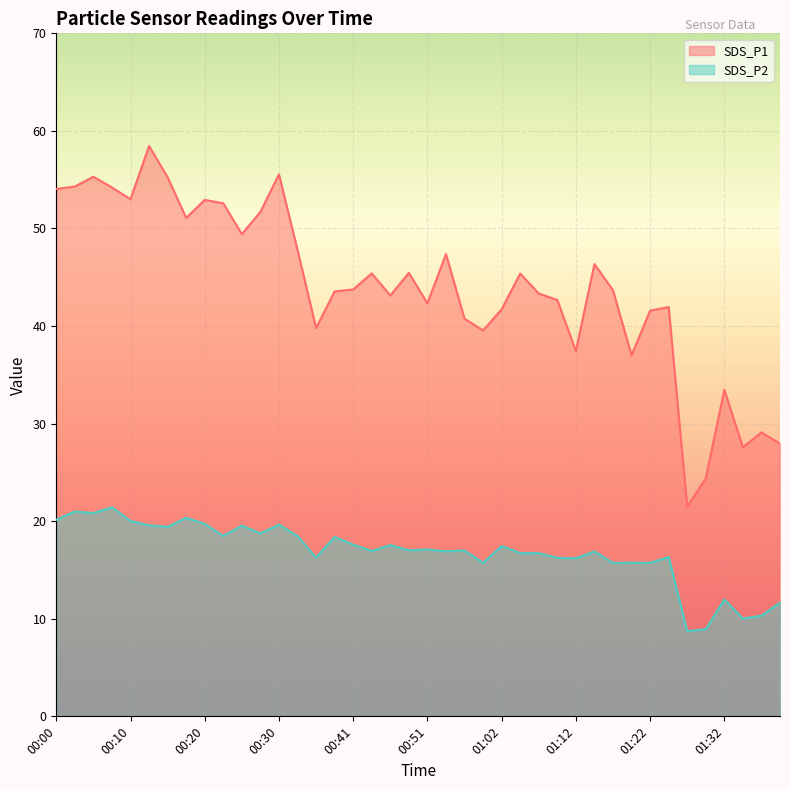

Reading left to right, extract all data points from this chart.

SDS_P1: 00:00=54.0	00:03=54.3	00:05=55.3	00:08=54.2	00:10=53.0	00:13=58.5	00:15=55.2	00:18=51.1	00:20=52.9	00:23=52.6	00:25=49.4	00:28=51.7	00:30=55.5	00:33=47.8	00:36=39.8	00:38=43.5	00:41=43.8	00:43=45.4	00:46=43.1	00:49=45.5	00:51=42.3	00:54=47.4	00:56=40.8	00:59=39.5	01:02=41.7	01:04=45.4	01:07=43.3	01:09=42.7	01:12=37.5	01:14=46.4	01:17=43.7	01:19=37.0	01:22=41.6	01:25=42.0	01:27=21.5	01:30=24.4	01:32=33.5	01:35=27.6	01:37=29.1	01:40=27.9
SDS_P2: 00:00=20.1	00:03=21.0	00:05=20.8	00:08=21.4	00:10=20.0	00:13=19.6	00:15=19.4	00:18=20.4	00:20=19.7	00:23=18.5	00:25=19.6	00:28=18.8	00:30=19.6	00:33=18.5	00:36=16.3	00:38=18.4	00:41=17.6	00:43=16.9	00:46=17.6	00:49=17.0	00:51=17.1	00:54=16.9	00:56=17.0	00:59=15.7	01:02=17.4	01:04=16.7	01:07=16.7	01:09=16.2	01:12=16.2	01:14=16.9	01:17=15.7	01:19=15.8	01:22=15.7	01:25=16.3	01:27=8.7	01:30=8.9	01:32=12.0	01:35=10.0	01:37=10.3	01:40=11.7